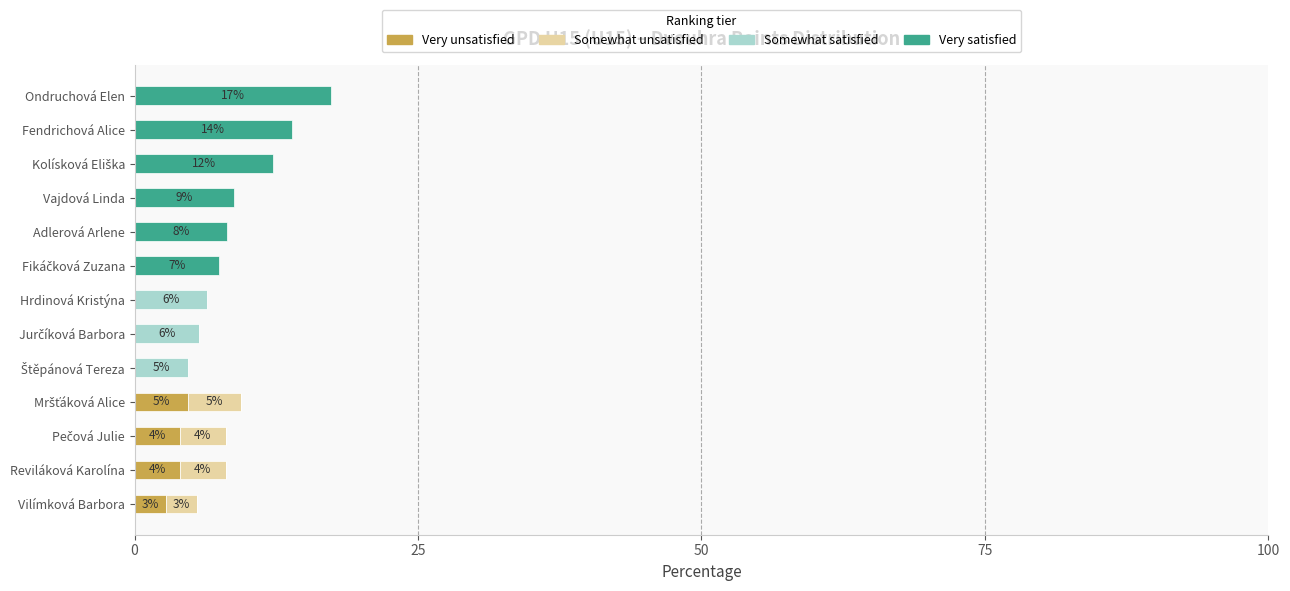

What is the approximate value of Very unsatisfied at Reviláková Karolína?

4.0